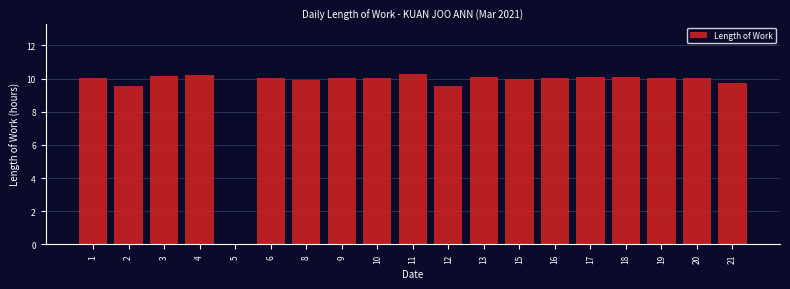

Is it true that the value at 8 is 9.9?

True